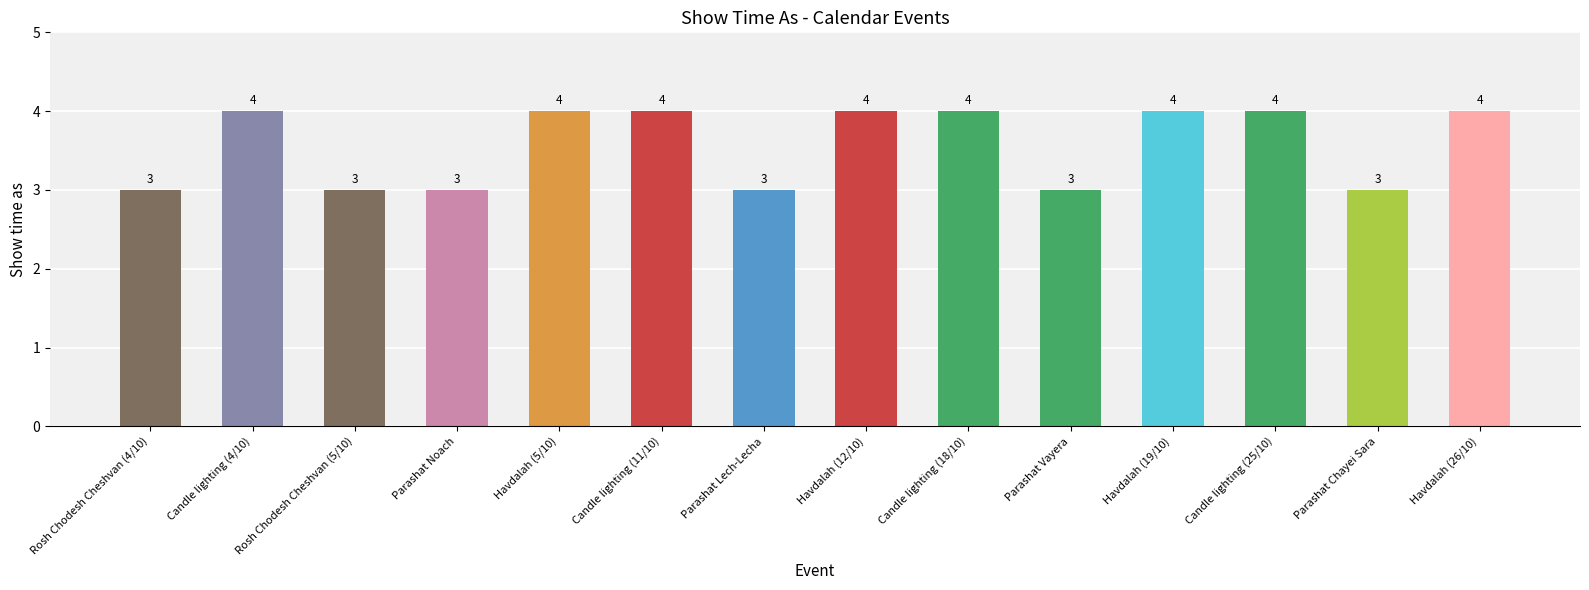

Does the chart contain stacked bars?

No